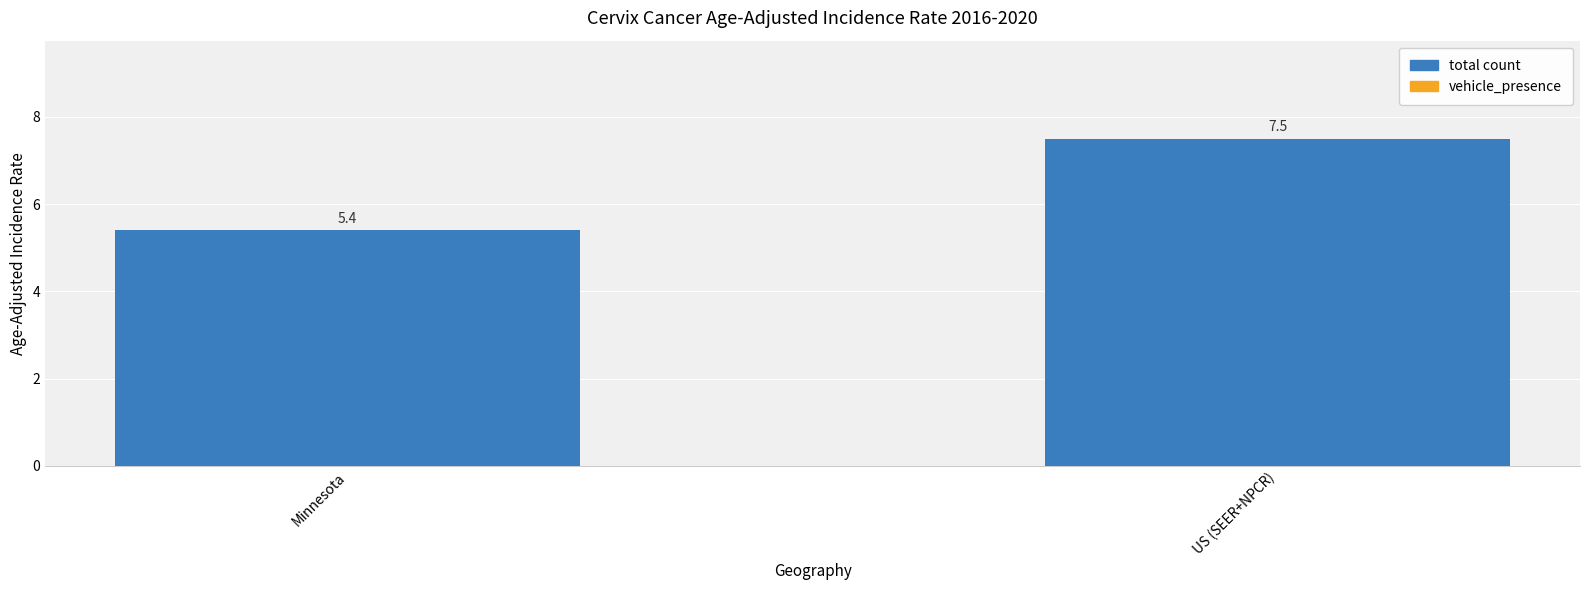

How many categories are shown in the chart?

2